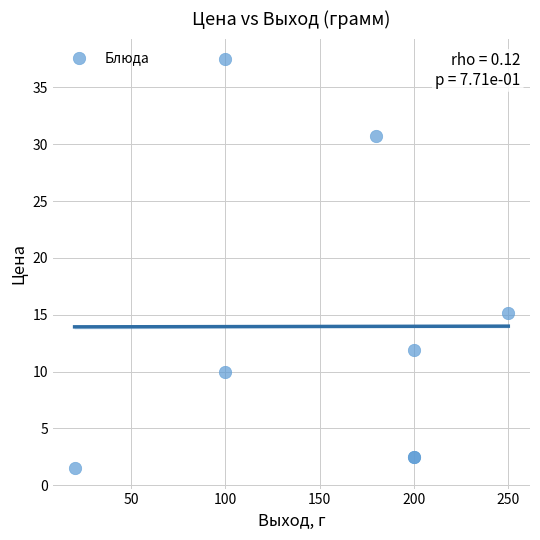

What Y value in the scatter plot is closest to 19?

15.1